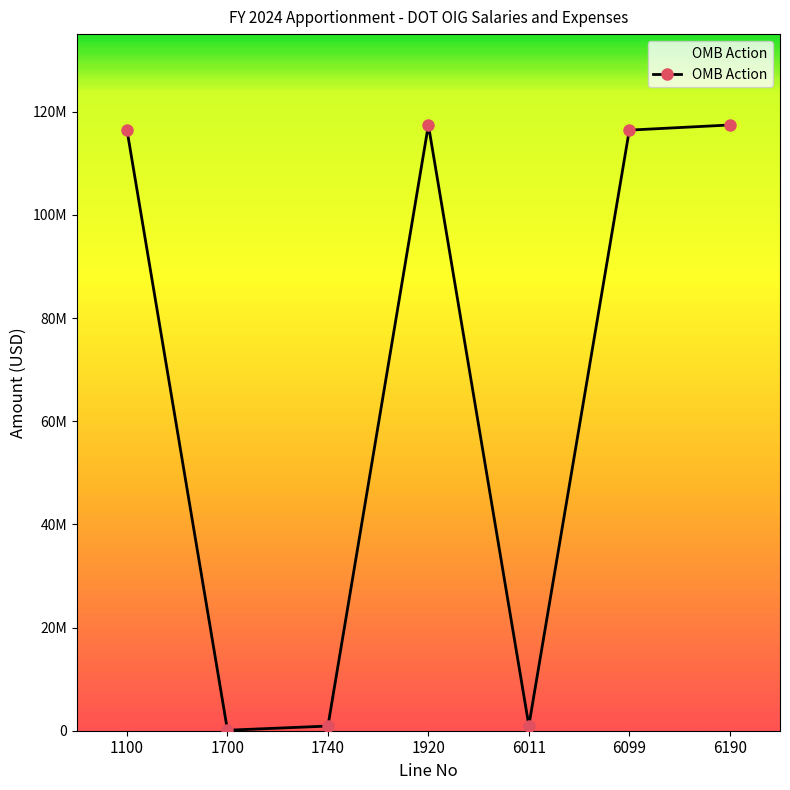

Does the chart have visible grid lines?

No